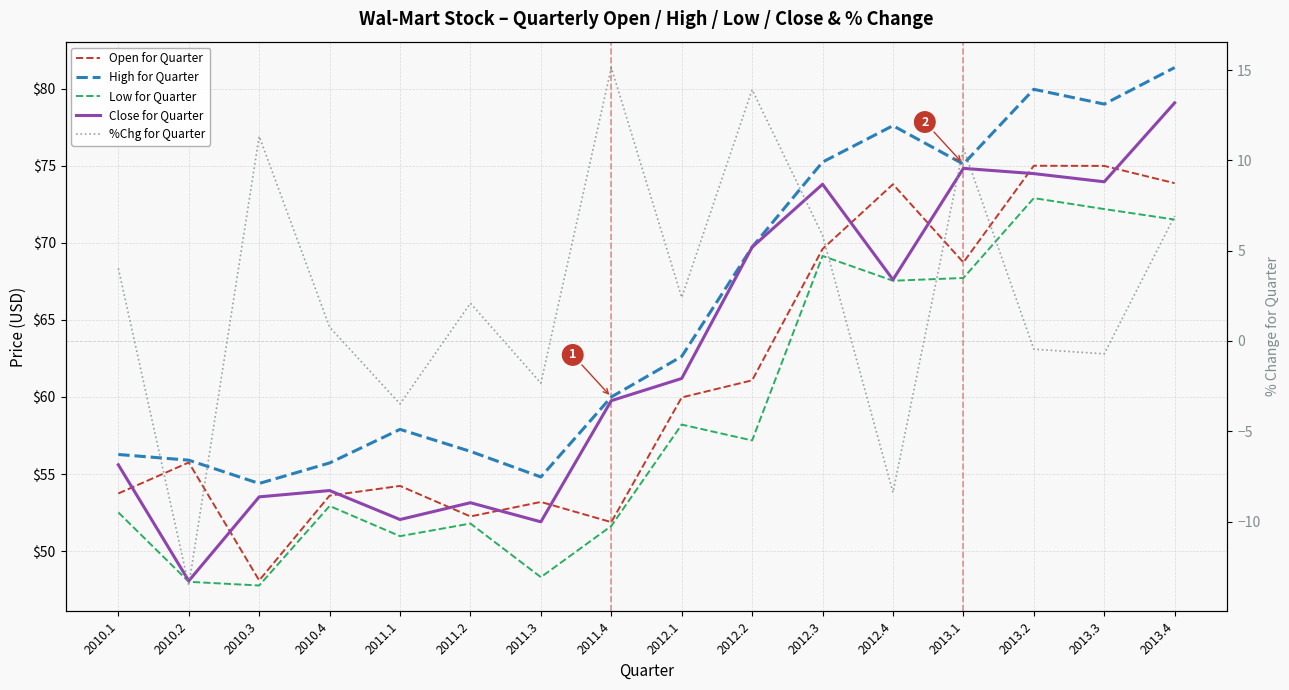

How many lines are shown in the chart?

5